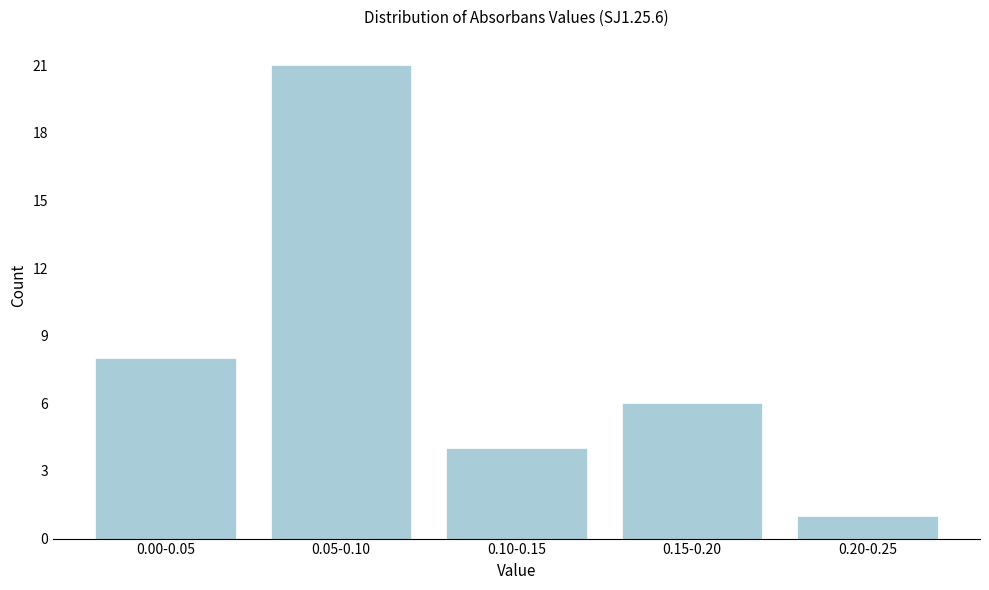

Reading left to right, what are all the values shown in this chart?

8	21	4	6	1